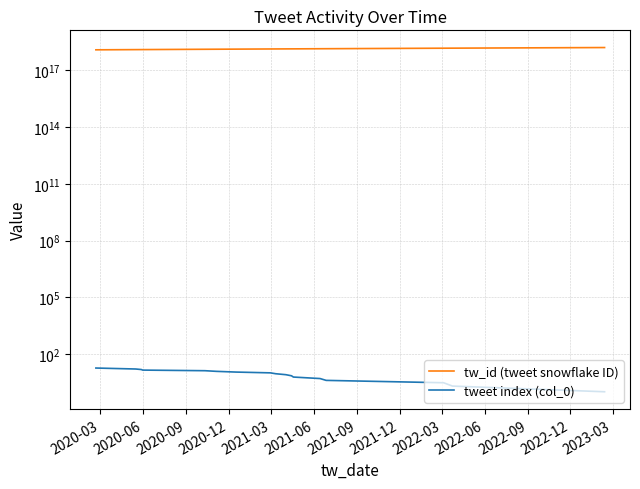

What is the difference between the maximum and minimum values in the tw_id (tweet snowflake ID) series?

393830266248113920